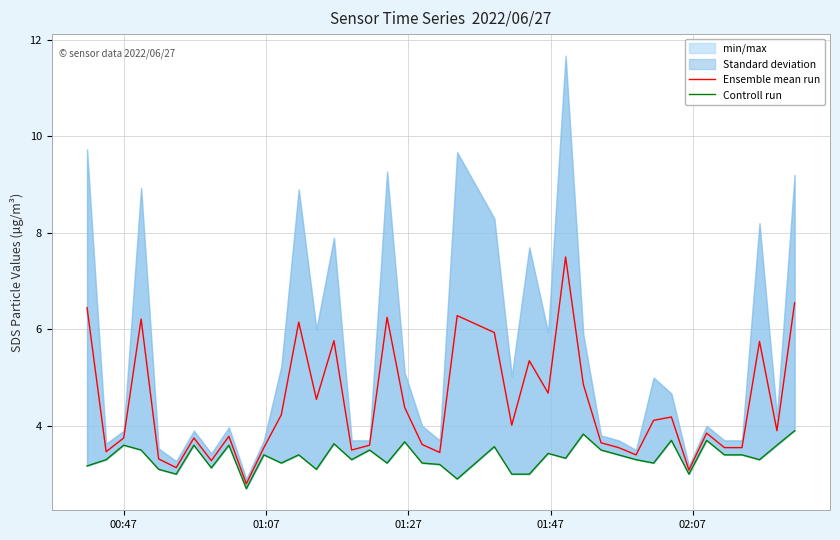

What is the maximum value shown in the chart?

7.5